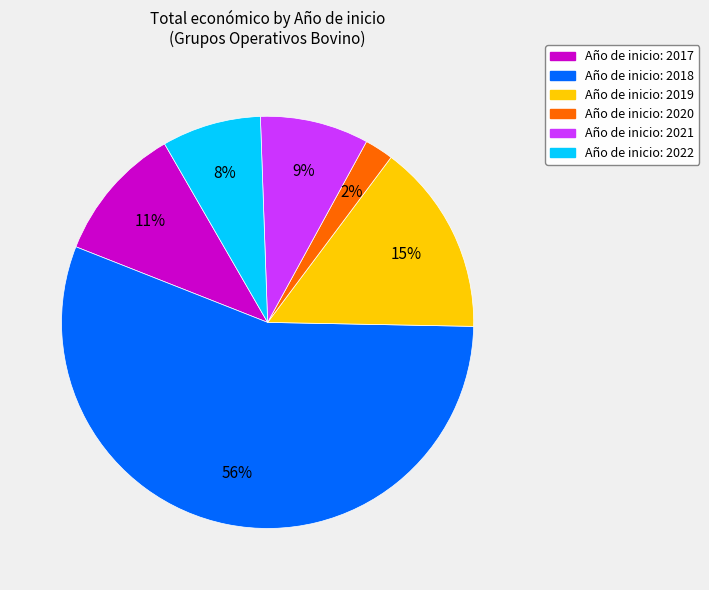

Is there a majority slice in this chart?

Yes